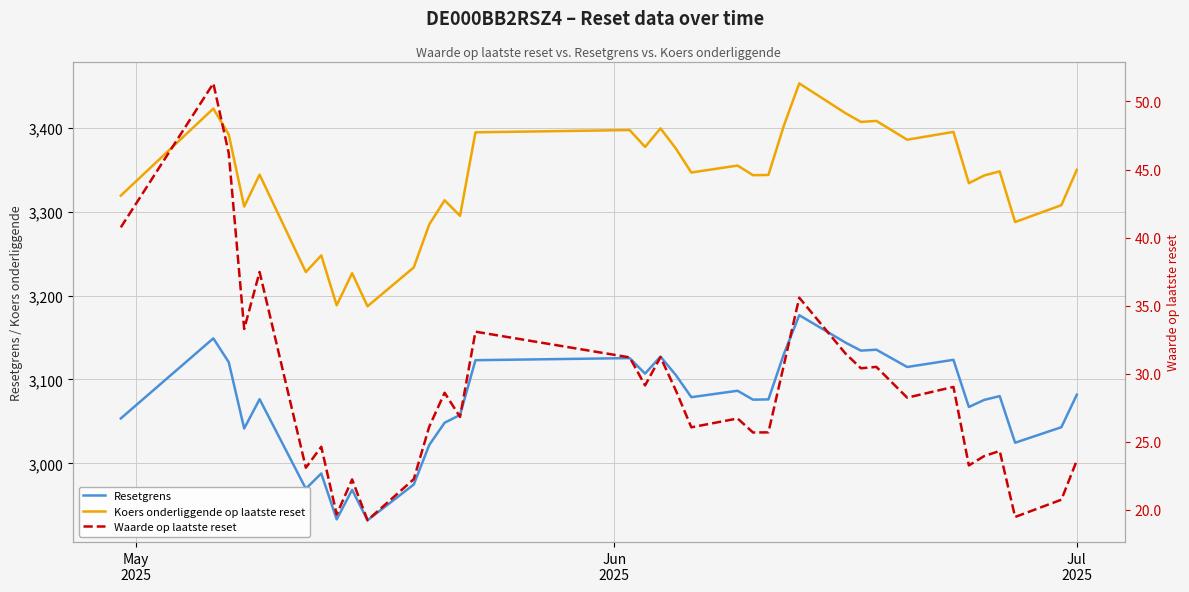

What is the lowest value of the Koers onderliggende op laatste reset series?

3187.2